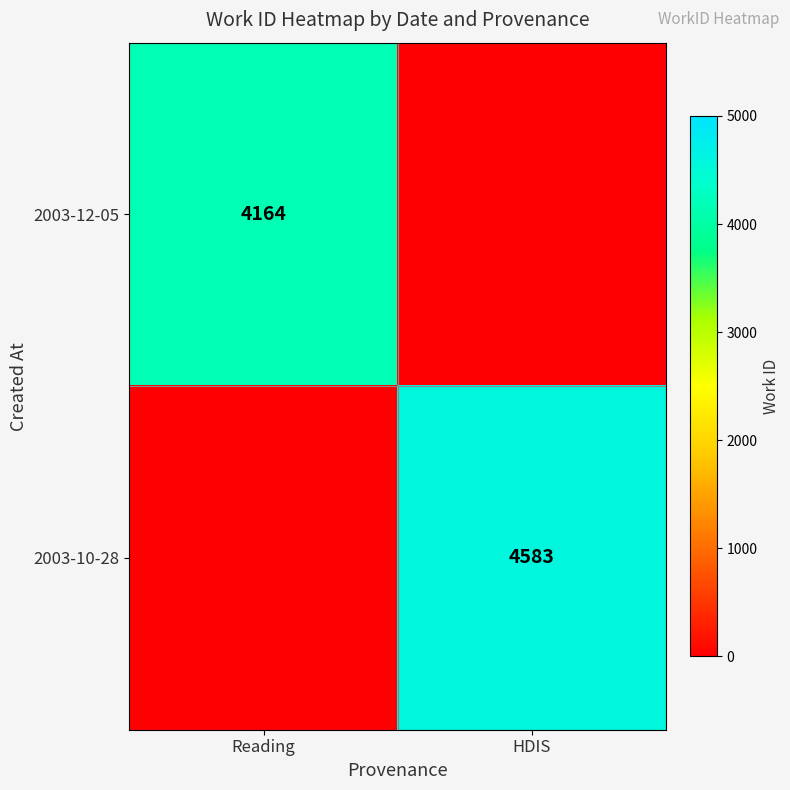

True or false: 2003-10-28 has a value of 4583 at HDIS.

True